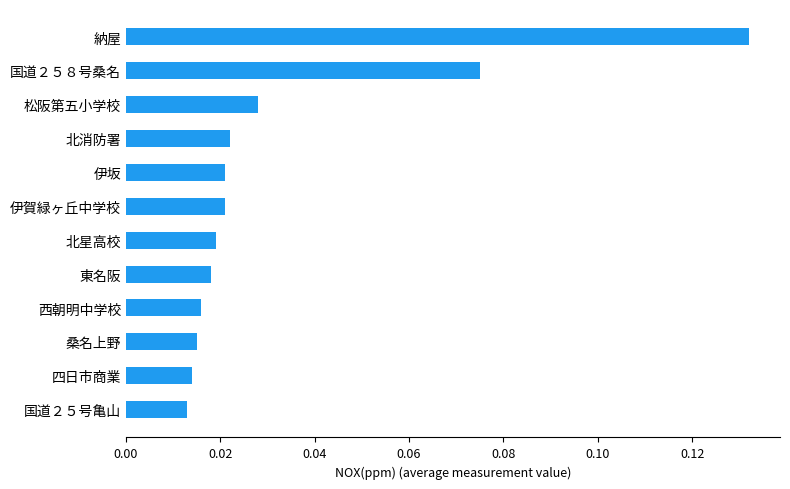

What is the sum of all values?

0.4